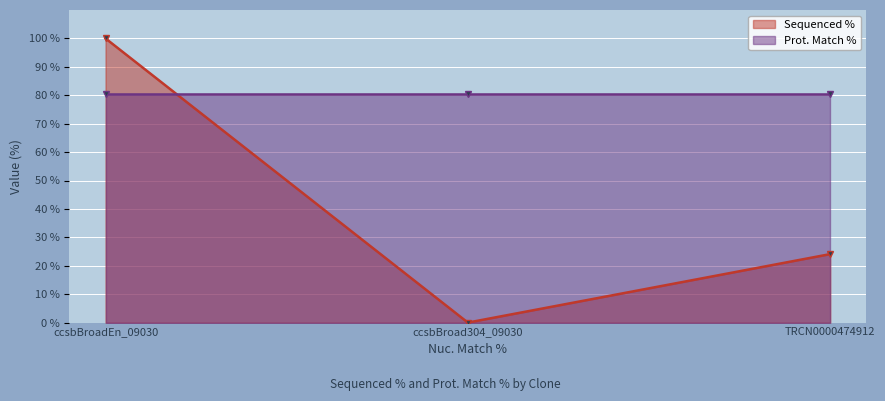

Count the number of values greater than 24.

2